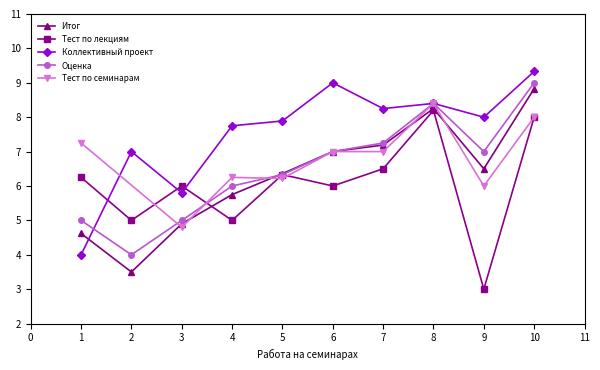

What are all the series names shown in the legend?

Итог, Тест по лекциям, Коллективный проект, Оценка, Тест по семинарам